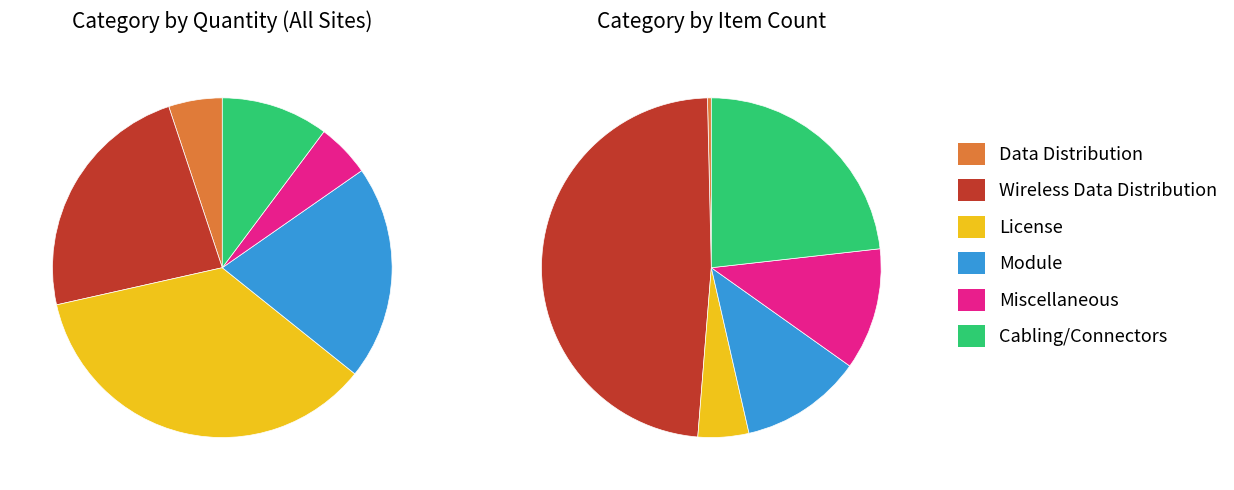

What is the spread (max minus min) of values at 3?

288